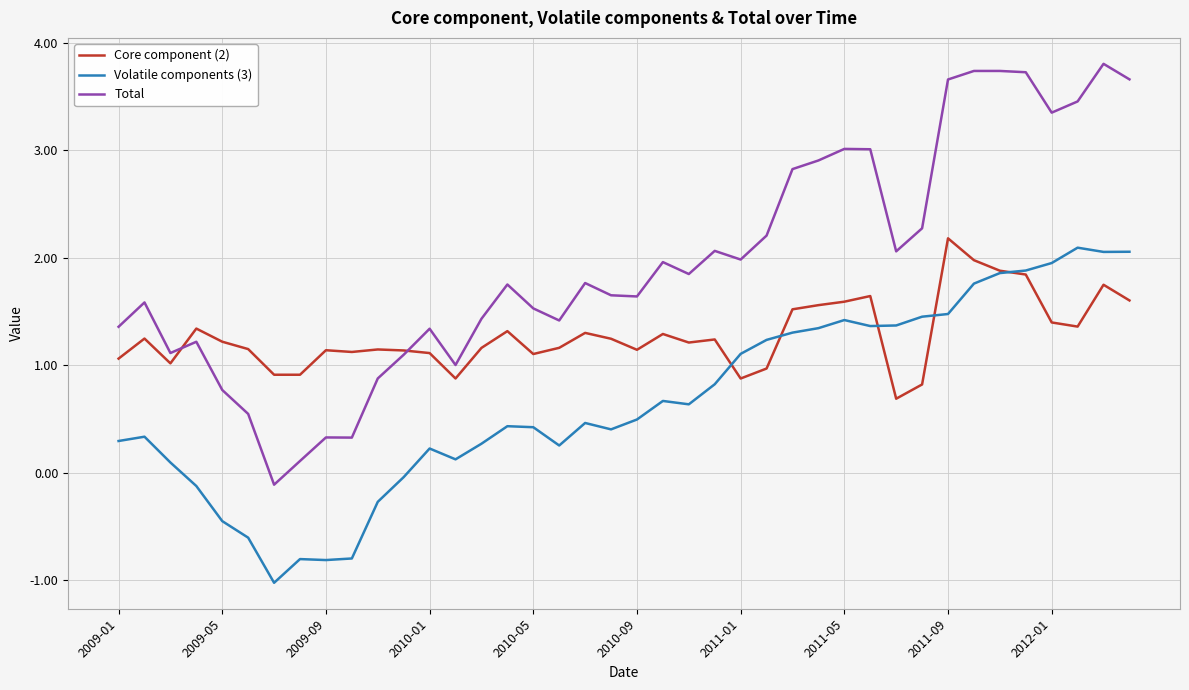

Which series has the largest total across all categories?

Total